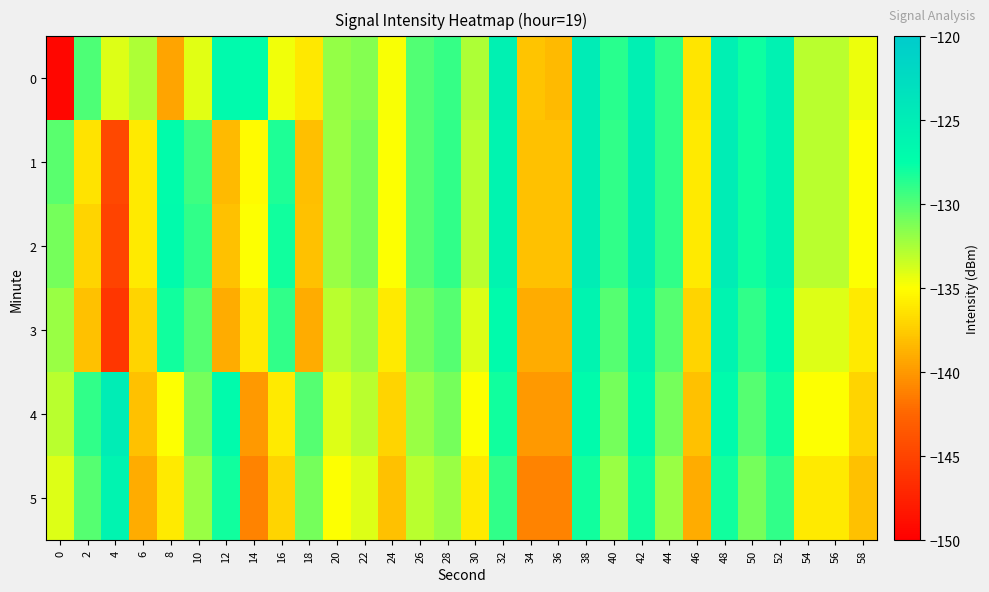

Which series has the largest range (max minus min)?

row_0